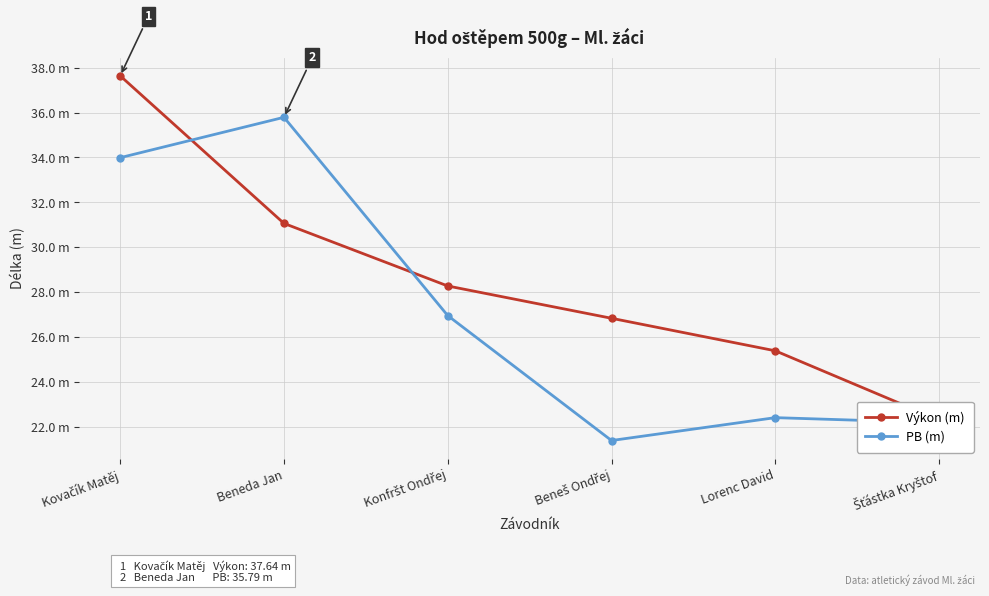

Rank the series by their average value, from lowest to highest.

PB (m), Výkon (m)